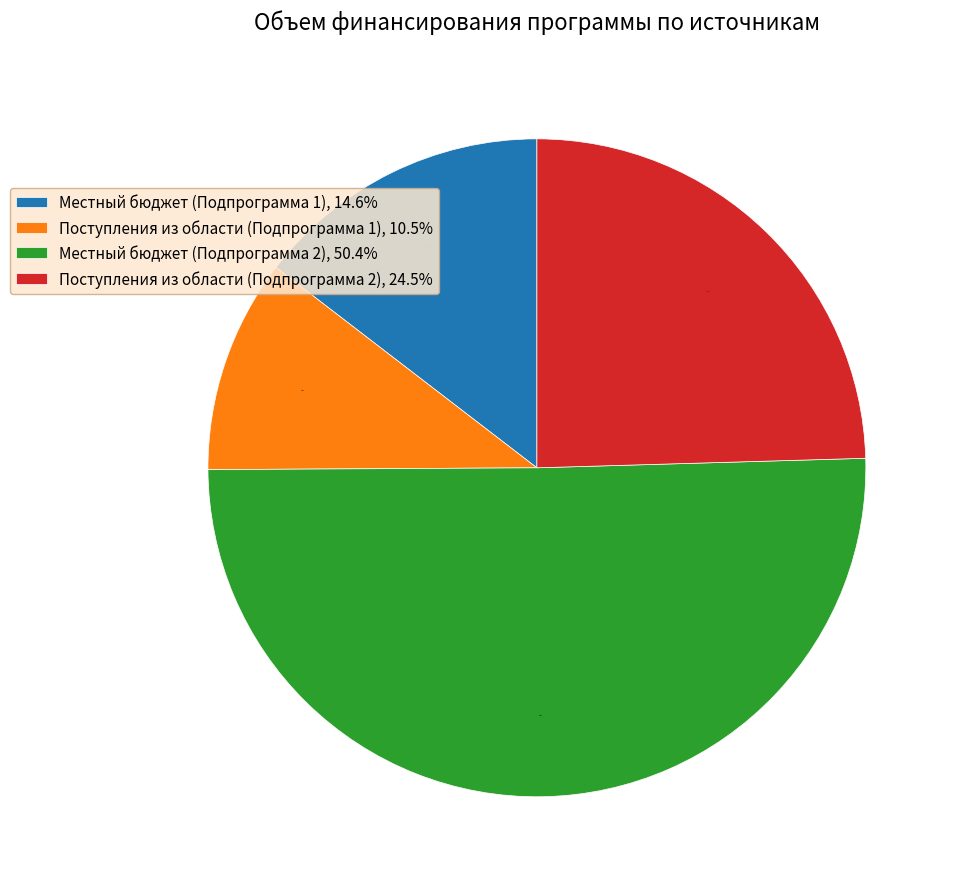

Count the number of slices in the pie.

4